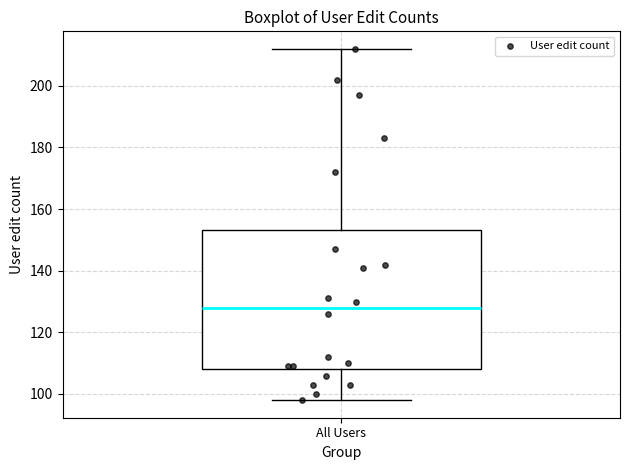

Read this box plot against the y-axis: the position of the median line, the range covered by the box, and the ends of both whiskers. The values are not printed on the chart, so give them approximately, as read against the axis.

median 128, box 108 to 154, whiskers 98 to 212